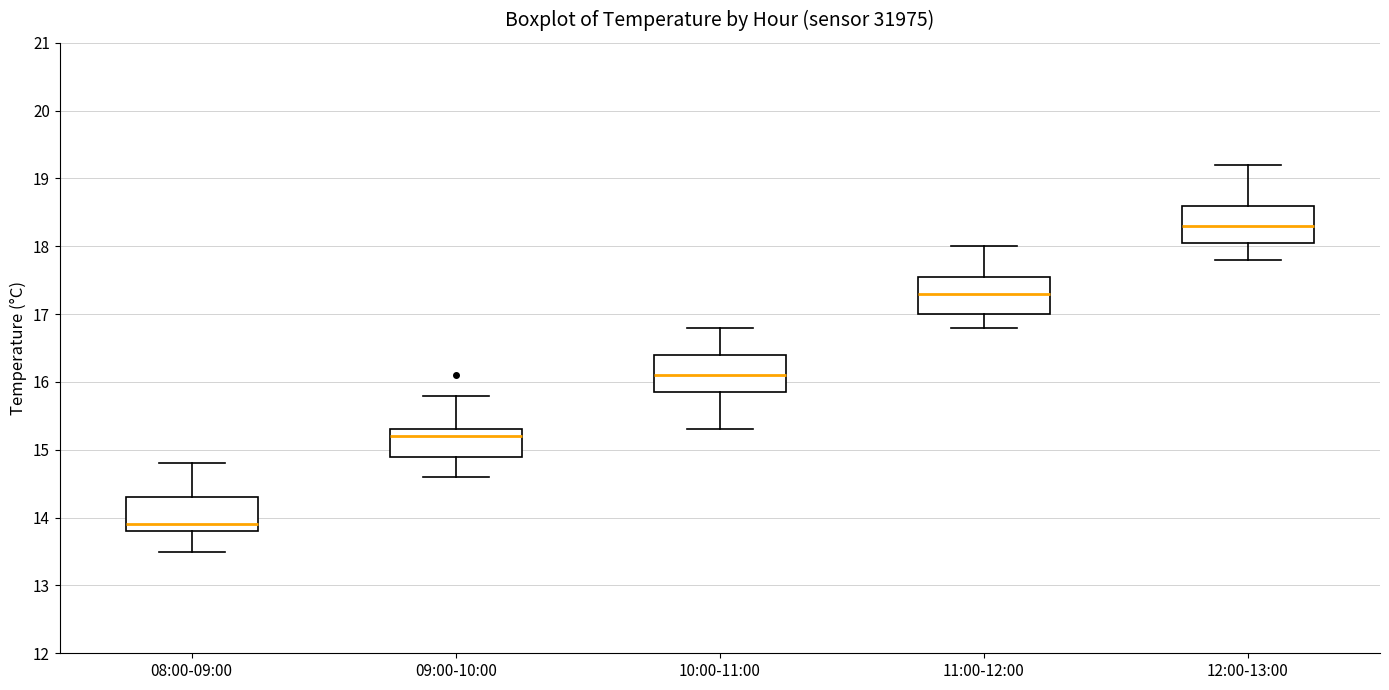

Reading left to right, transcribe this box plot: for each box, give where its median line is, the range the box spans, and where its two whiskers end, as read against the y-axis. The values are not printed on the chart, so give them approximately, as read against the axis.

08:00-09:00: median 13.9, box 13.8 to 14.3, whiskers 13.5 to 14.8
09:00-10:00: median 15.2, box 14.9 to 15.3, whiskers 14.6 to 15.8
10:00-11:00: median 16.1, box 15.9 to 16.4, whiskers 15.3 to 16.8
11:00-12:00: median 17.3, box 17.0 to 17.6, whiskers 16.8 to 18.0
12:00-13:00: median 18.3, box 18.1 to 18.6, whiskers 17.8 to 19.2